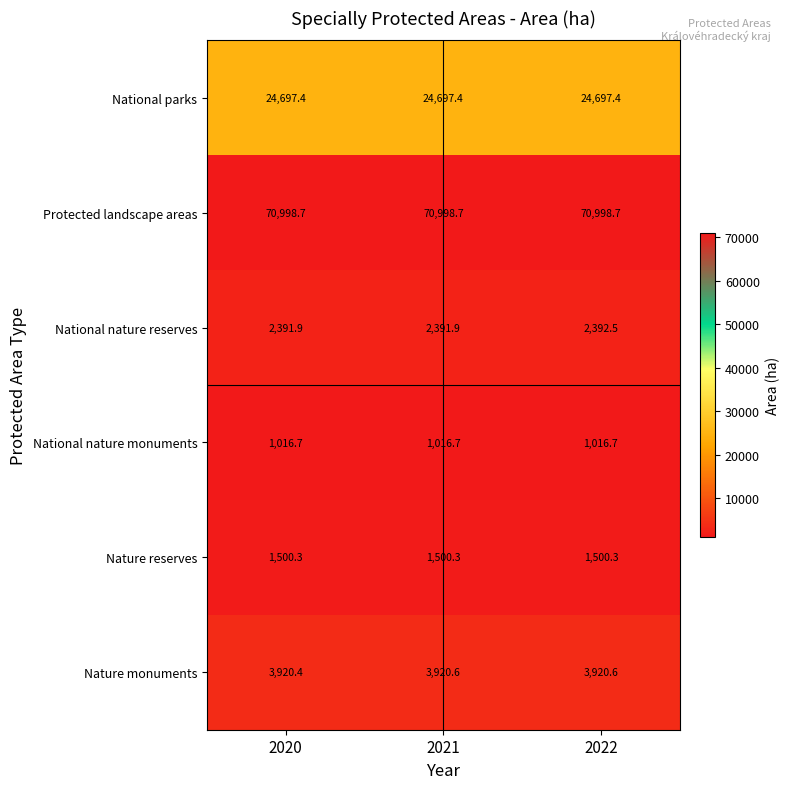

What is the sum of all Nature monuments values?

11761.6